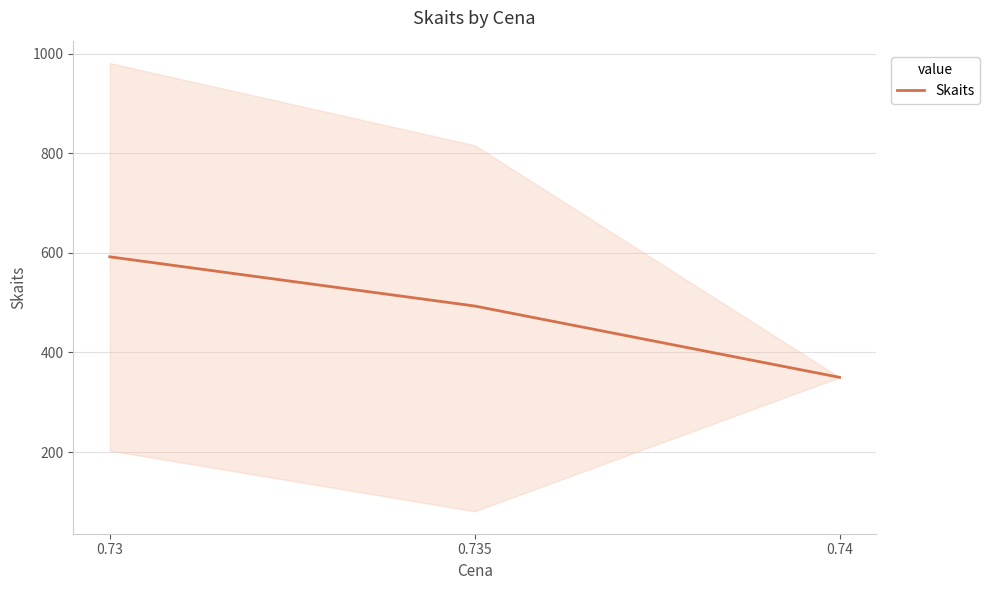

At which category does the chart reach its peak across all series?

0.73